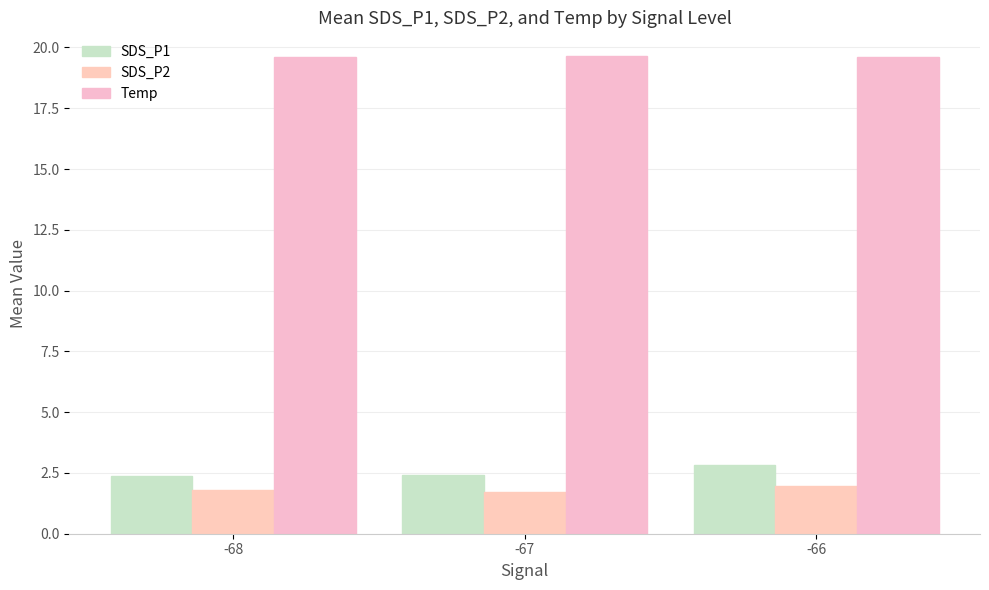

At which category is the sum across all series the highest?

-66